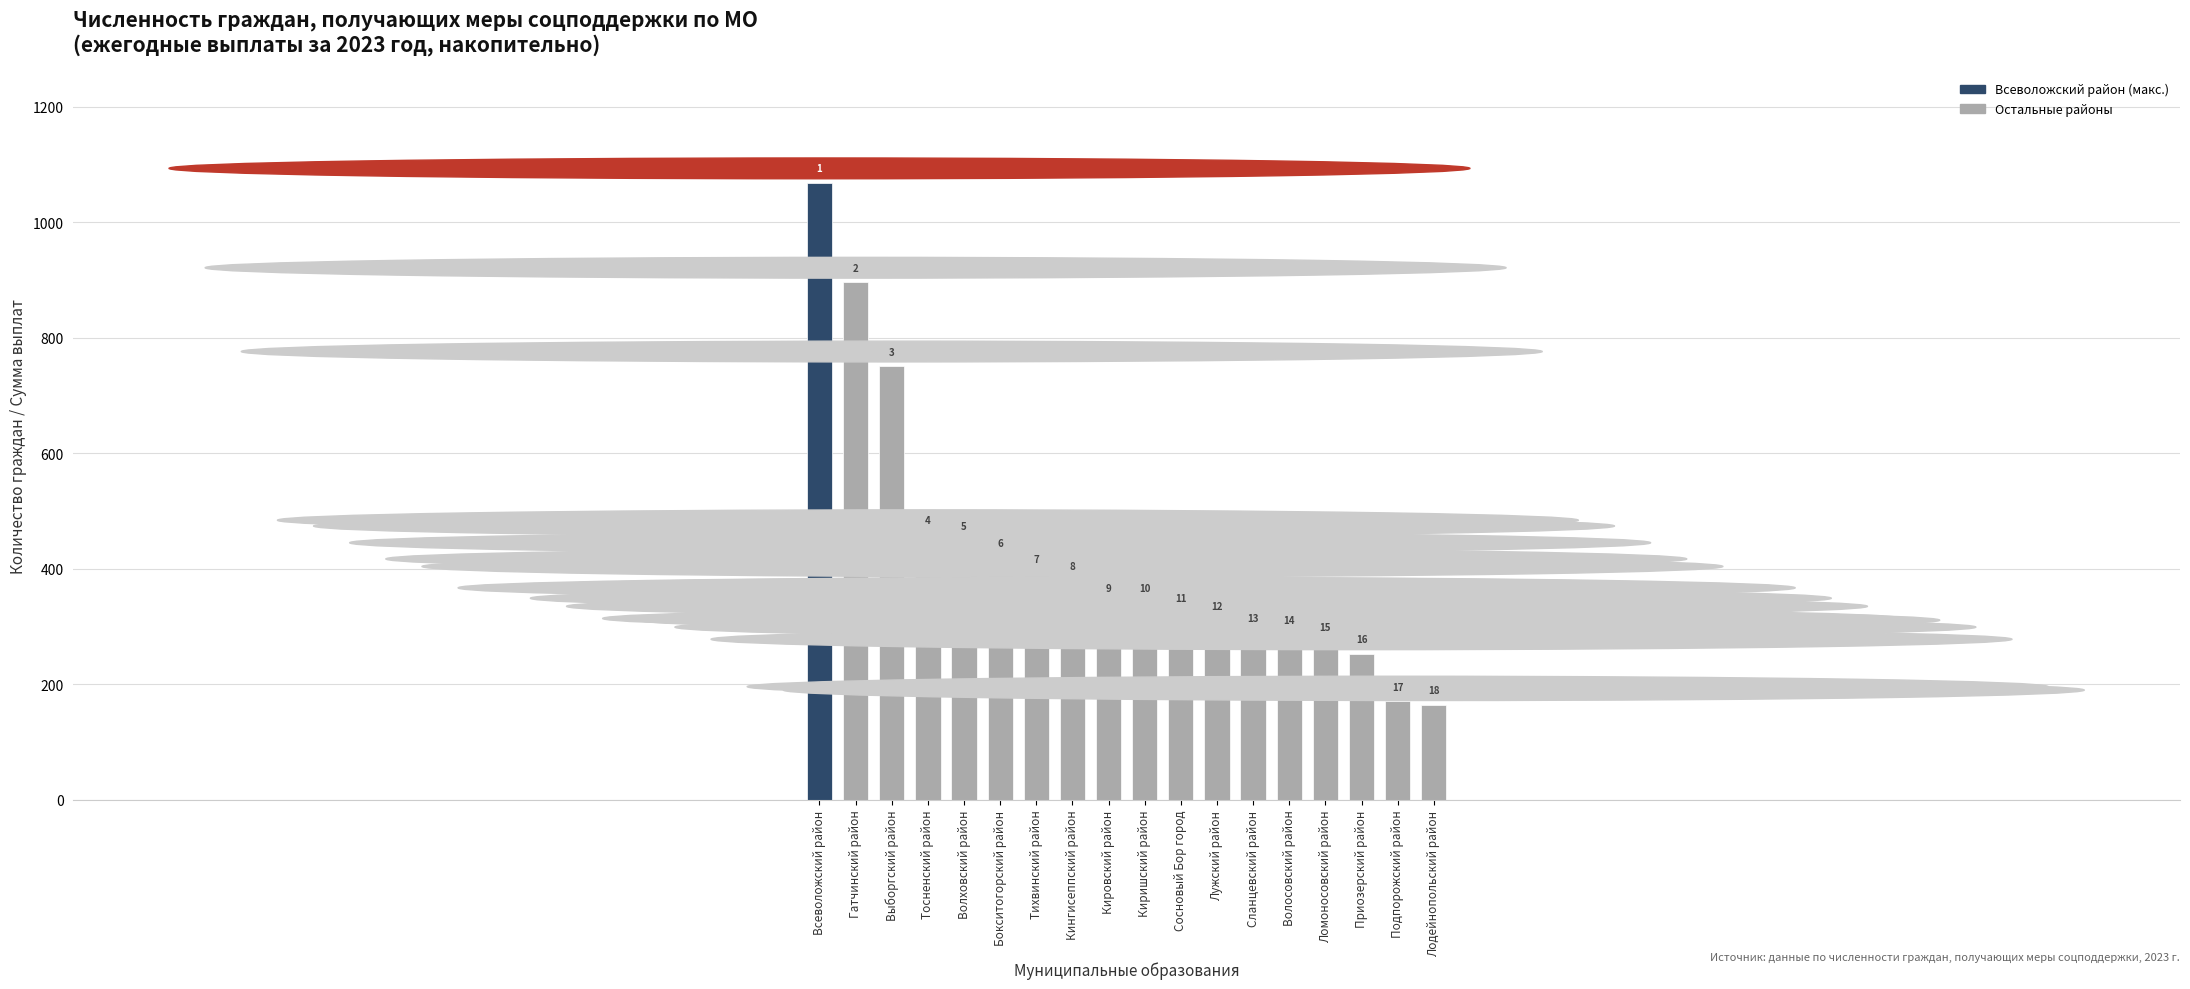

Read the value at Тихвинский район, to the nearest 10.

390